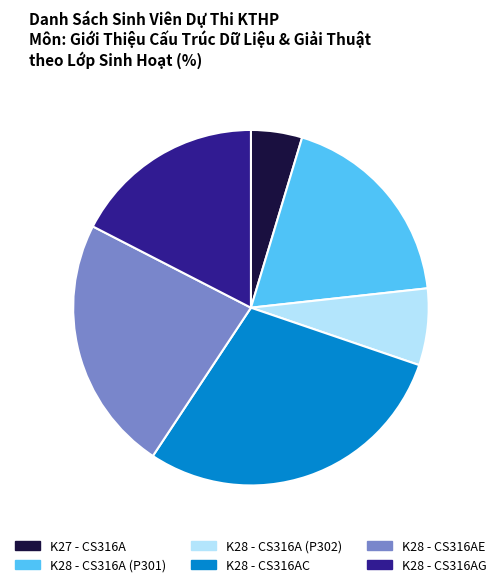

True or false: K28 - CS316AE accounts for 35% of the total.

False